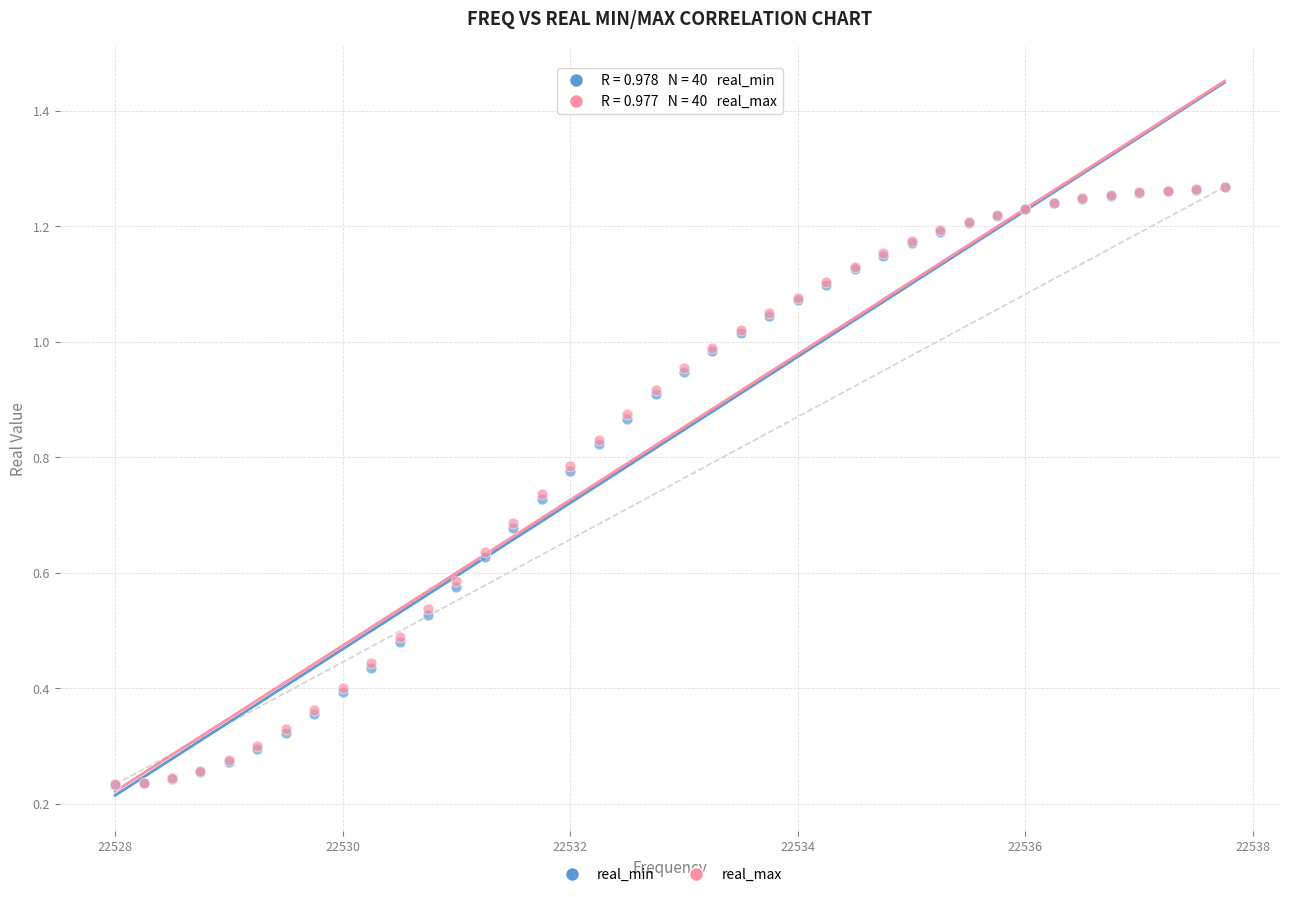

What are all the series names shown in the legend?

real_min, real_max